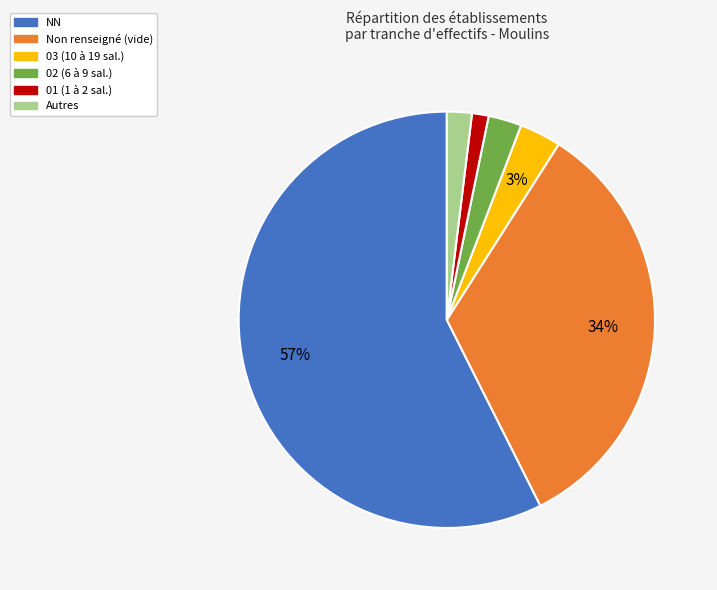

Which has a higher value, 02 (6 à 9 sal.) or Non renseigné (vide)?

Non renseigné (vide)